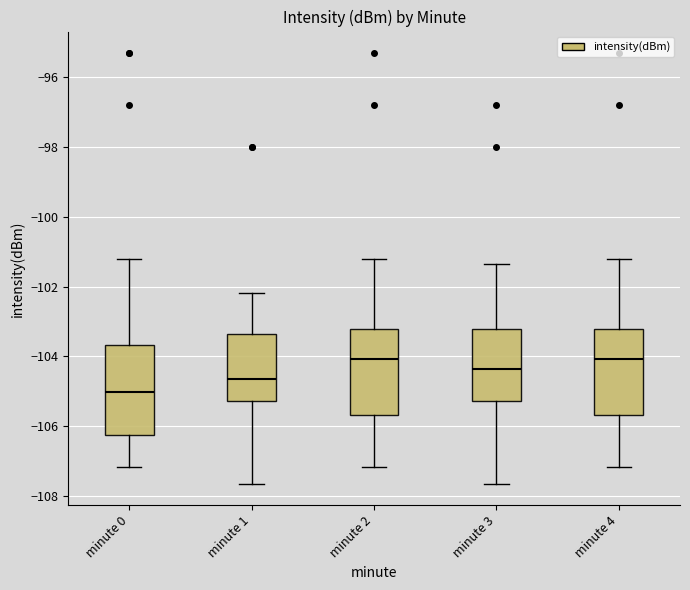

Reading left to right, read every box against the y-axis: the position of its median line, the range the box covers, and the ends of its whiskers. The values are not printed on the chart, so give them approximately, as read against the axis.

minute 0: median -105.0, box -106.2 to -103.6, whiskers -107.2 to -101.2
minute 1: median -104.6, box -105.2 to -103.4, whiskers -107.6 to -102.2
minute 2: median -104.0, box -105.6 to -103.2, whiskers -107.2 to -101.2
minute 3: median -104.4, box -105.2 to -103.2, whiskers -107.6 to -101.4
minute 4: median -104.0, box -105.6 to -103.2, whiskers -107.2 to -101.2